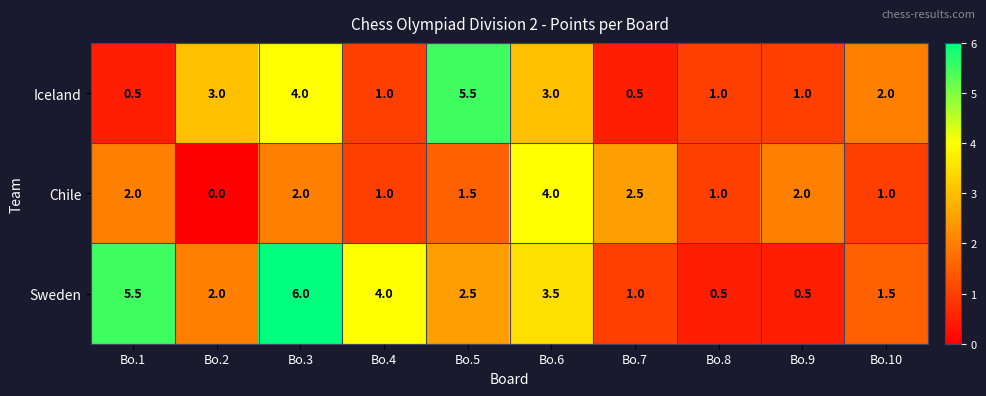

How many data points does each series have?

10